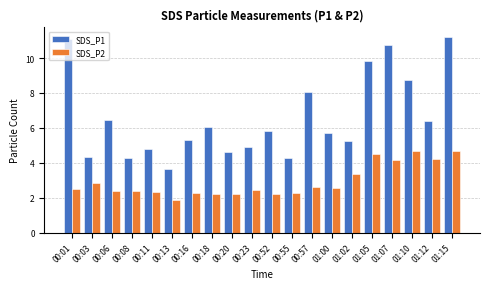

Is the value of SDS_P2 at 00:06 greater than the value of SDS_P1 at 00:11?

No